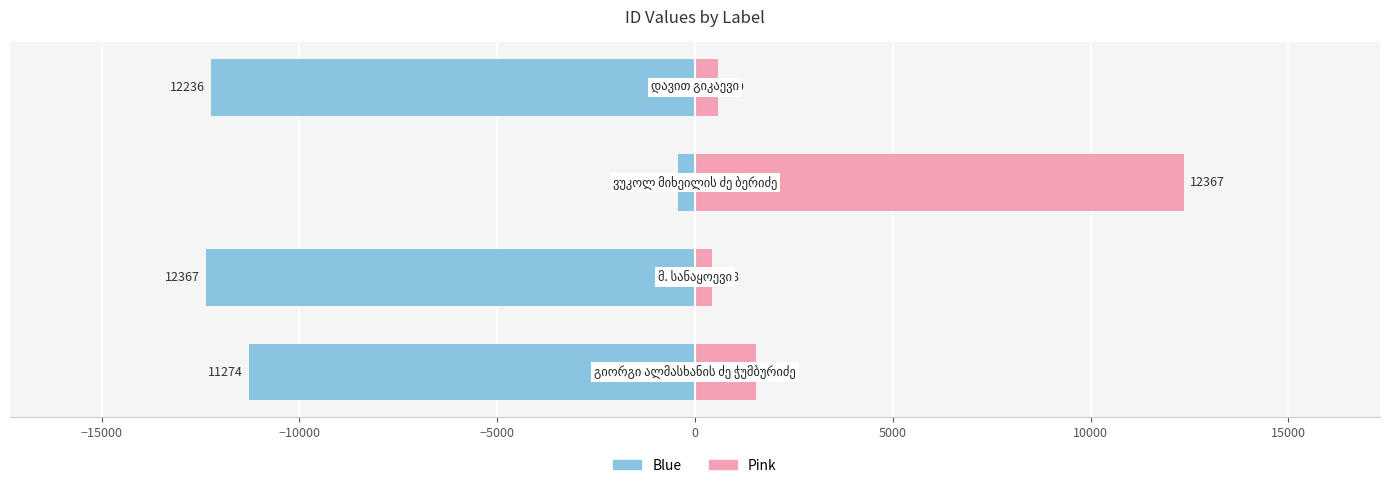

True or false: id (blue) has a value of -6511 at −15000.

False